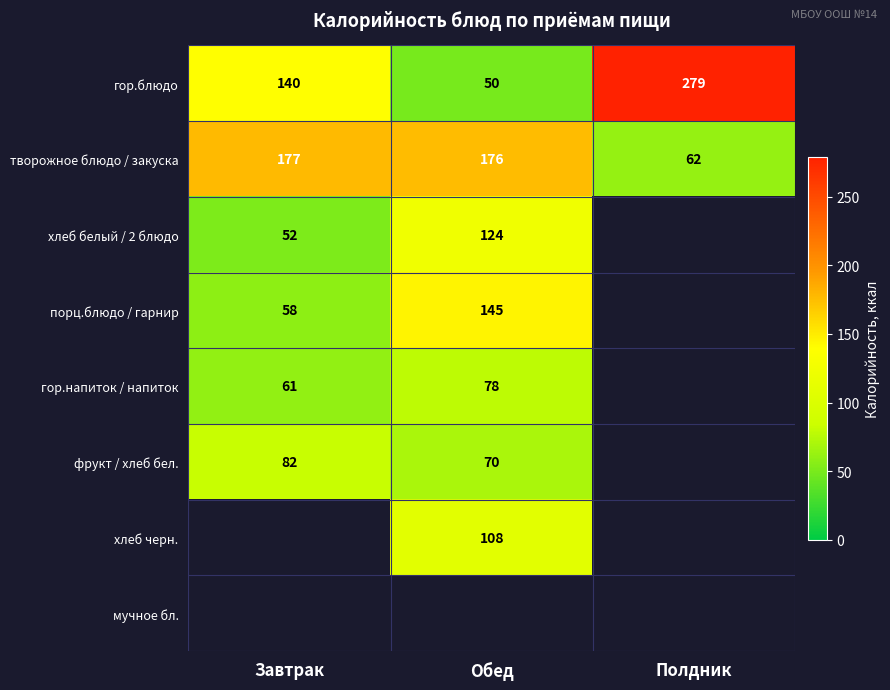

Which category has the highest value across all series?

Полдник